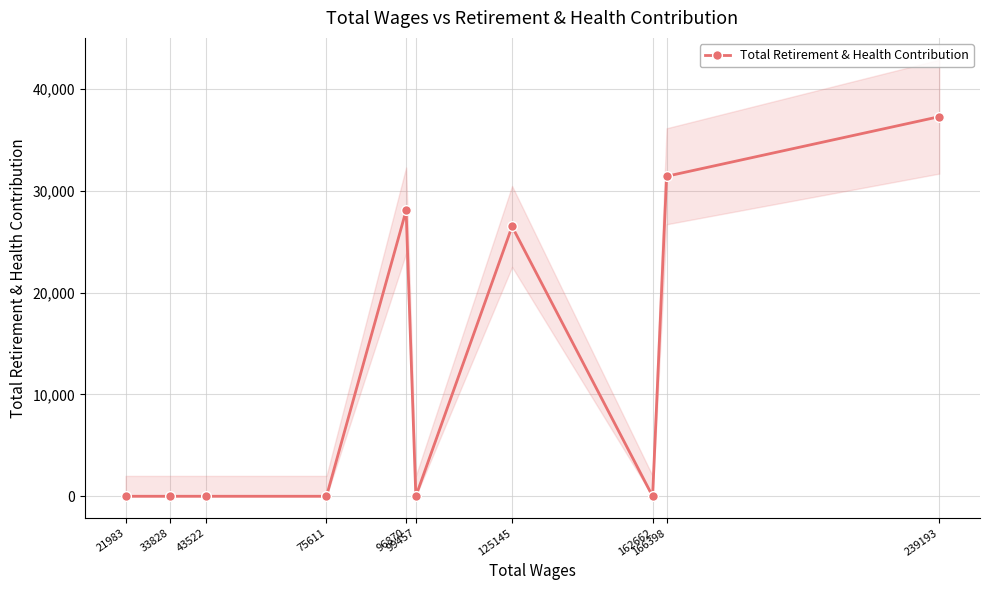

Rank the categories by value from highest to lowest.

239193, 166398, 96870, 125145, 162662, 99457, 75611, 43522, 33828, 21983